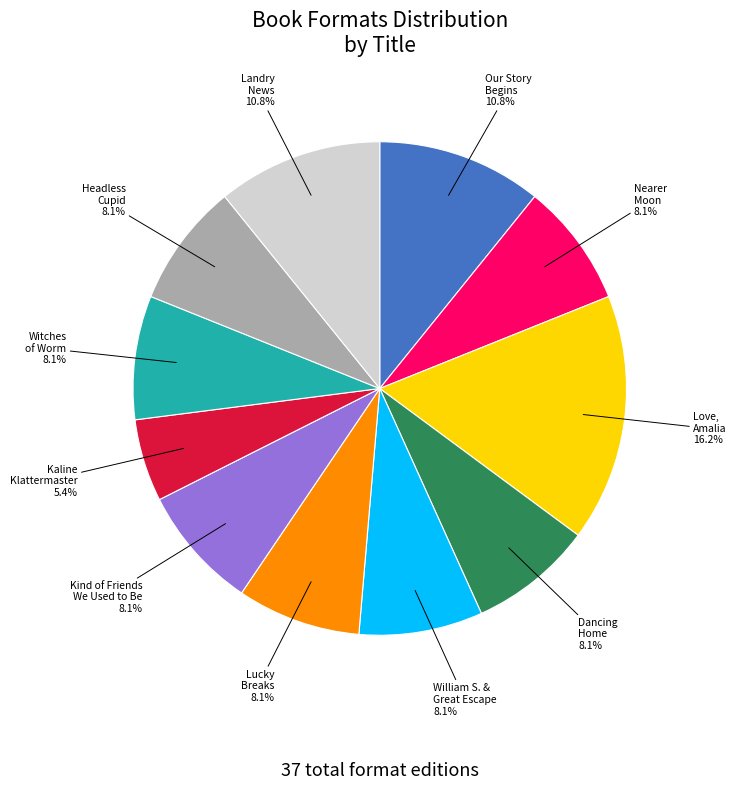

Does any single category account for the majority?

No